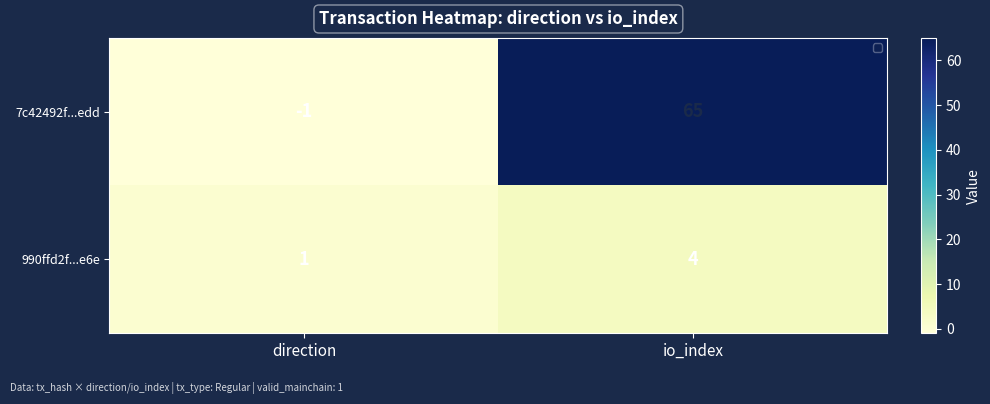

Where is 7c42492f...edd nearest to the value 32?

direction